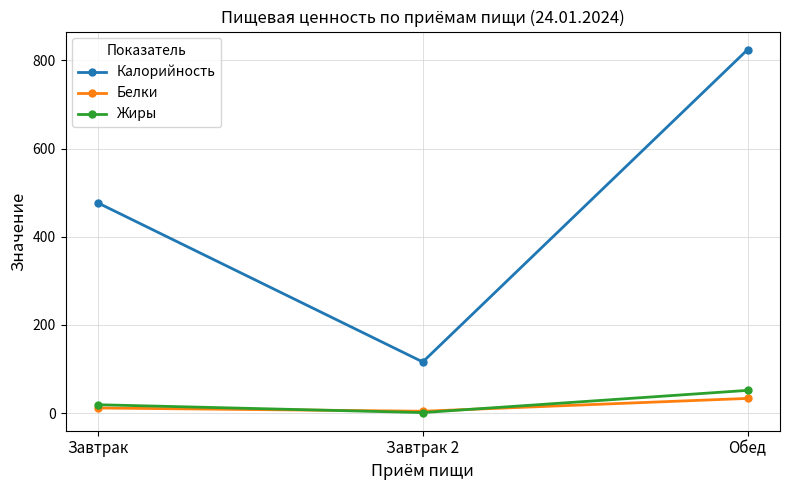

What is the label of the 2nd point from the left?

Завтрак 2